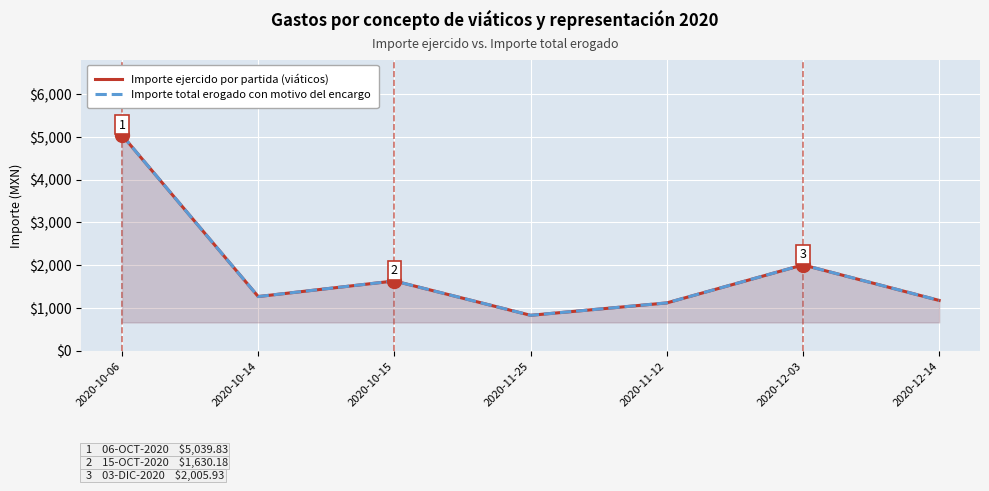

What is the label of the 4th point from the right?

2020-11-25